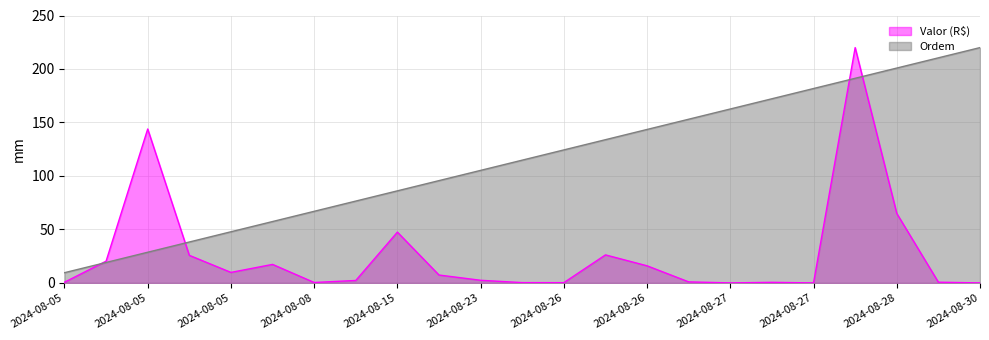

After their last crossing, which series has the higher values: Valor (R$) or Ordem?

Ordem